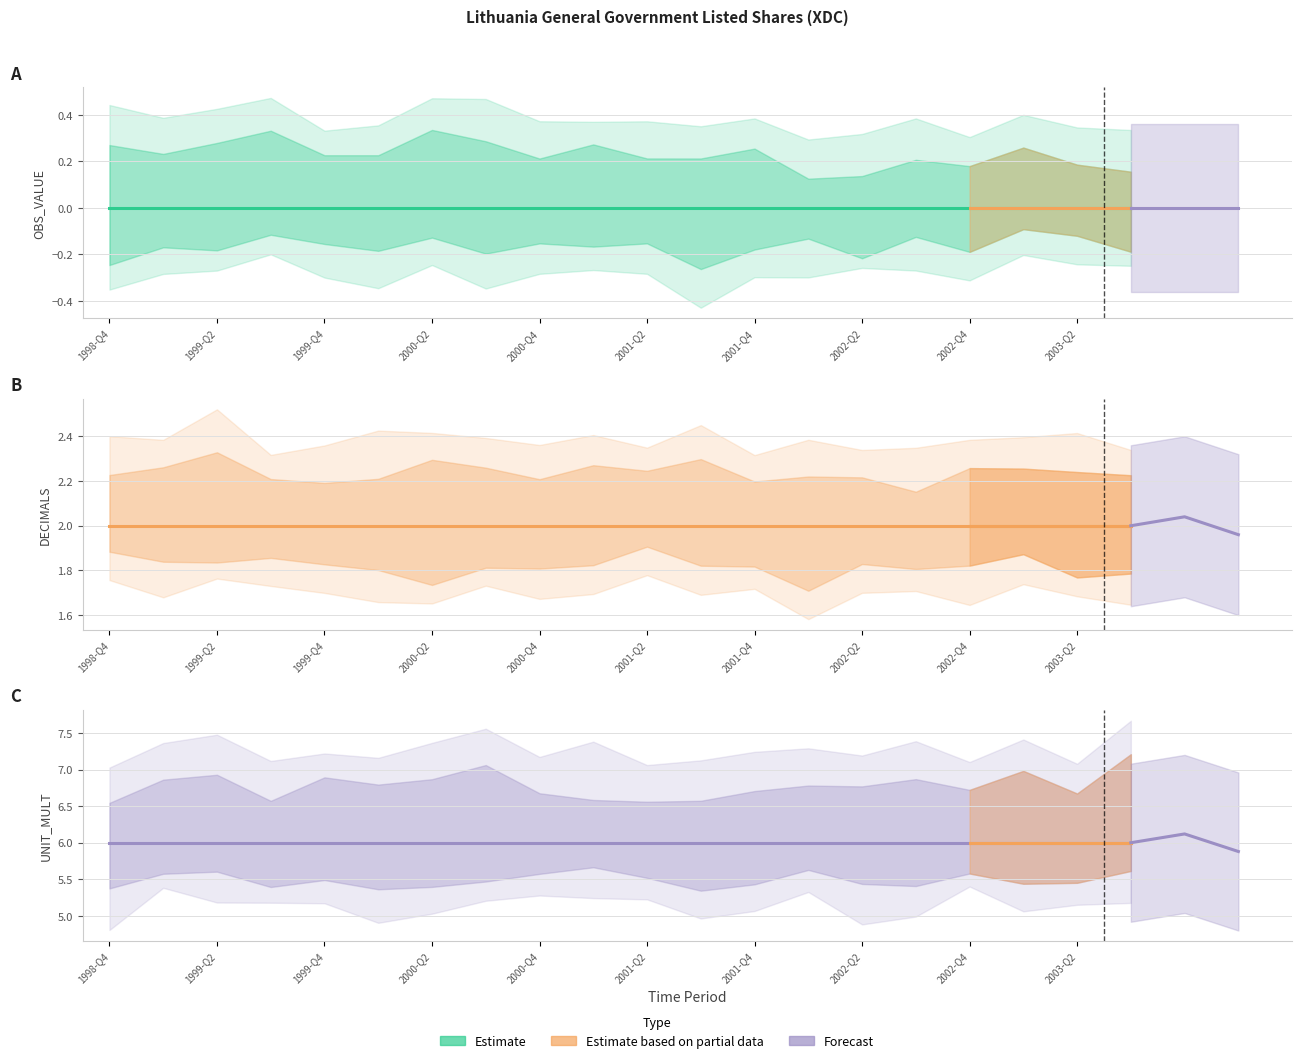

True or false: DECIMALS and UNIT_MULT intersect in this chart.

False